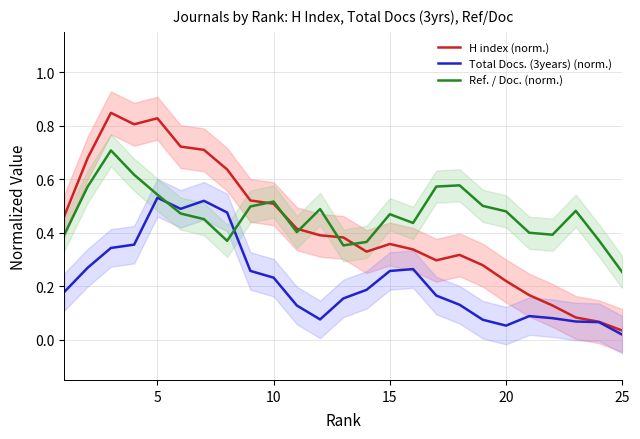

At which label is Total Docs. (3years) (norm.) closest to 0?

25